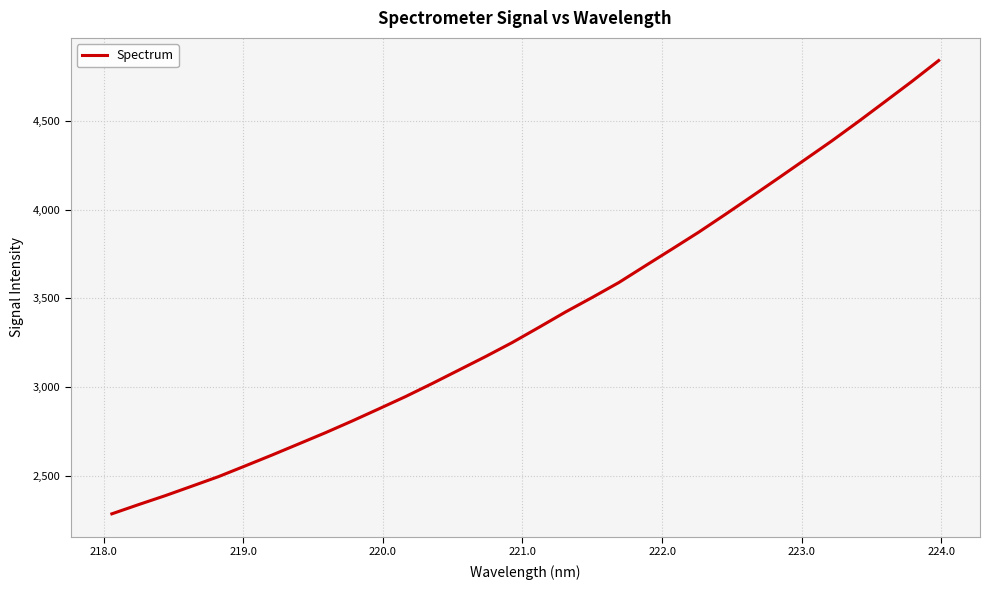

What is the difference between the maximum and minimum values?

2555.0